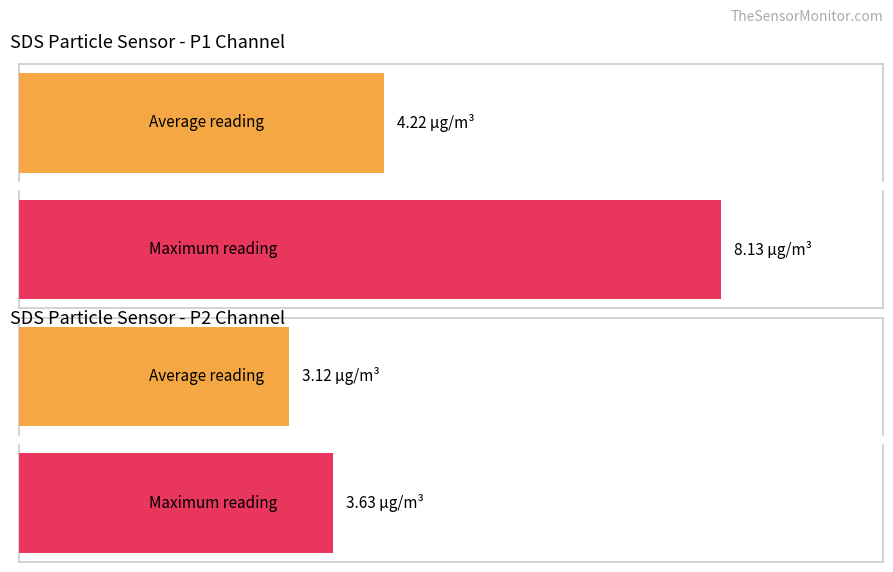

True or false: SDS_P2 has a value of 1.7 at 00:42.

False